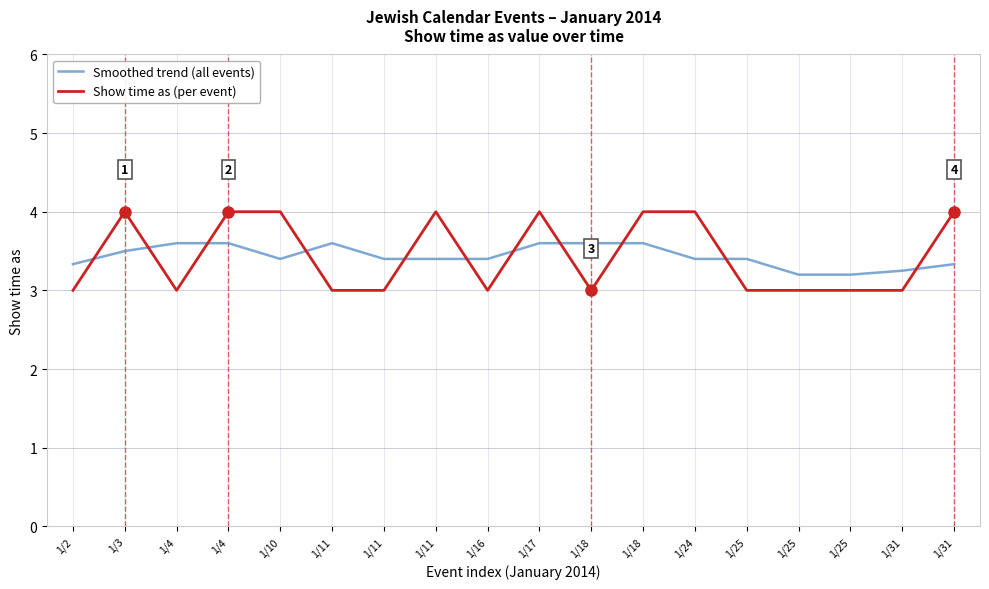

Count the number of data series in this chart.

2